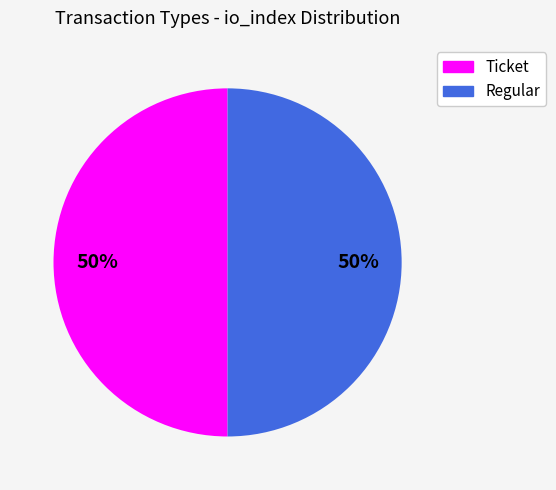

Combined, do Ticket and Regular account for over 50%?

Yes